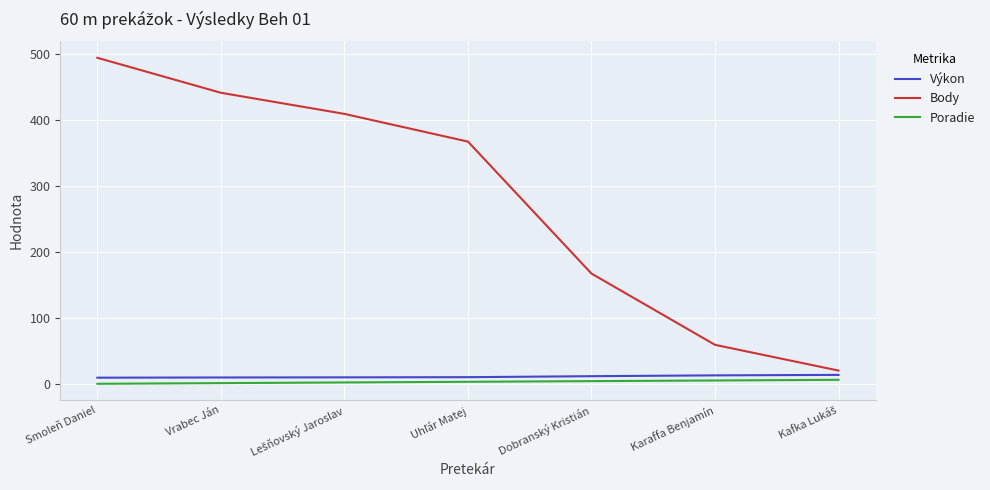

What is the average value of the Poradie series?

4.0